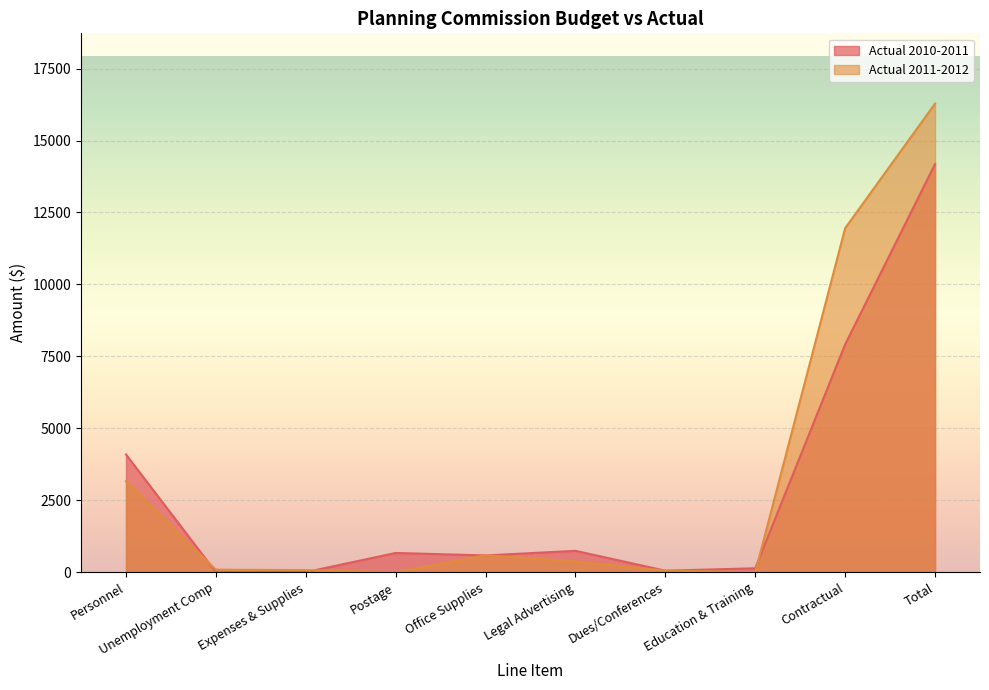

In Actual 2011-2012, how many points are higher than both neighbors (excluding endpoints)?

1